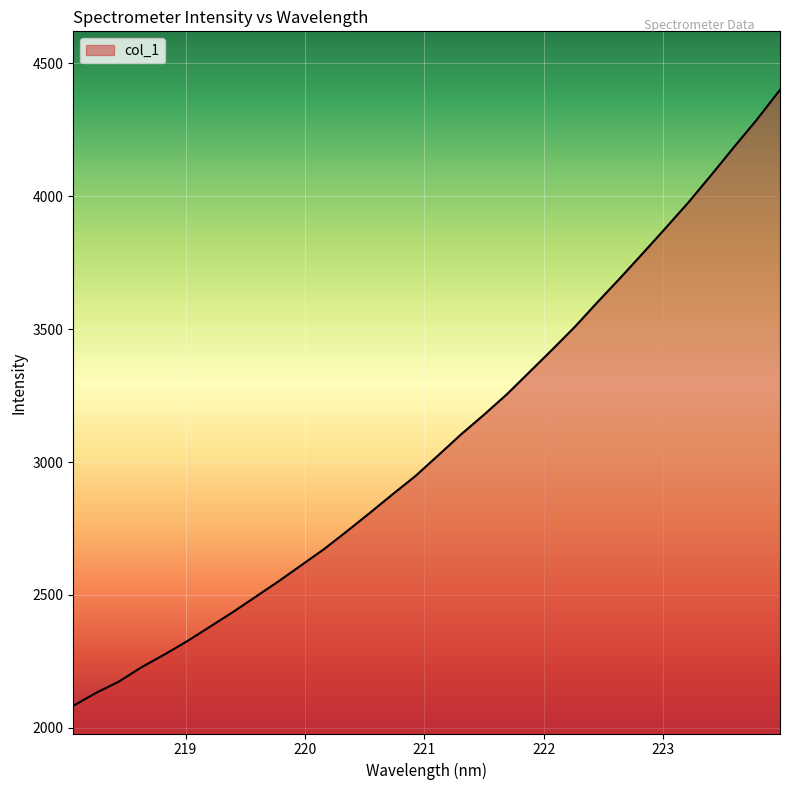

How many values are below 3025?

16